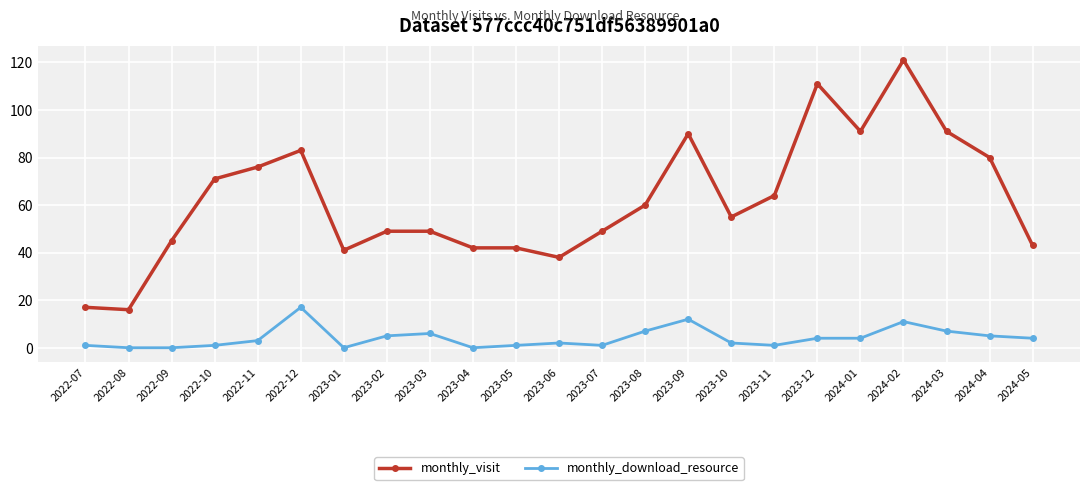

Rank the series by their average value, from highest to lowest.

monthly_visit, monthly_download_resource